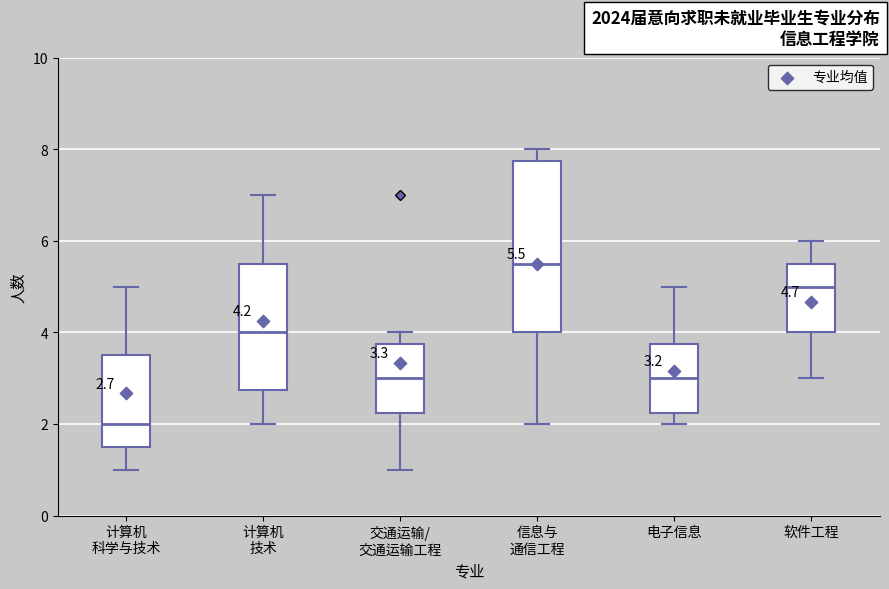

Comparing the boxes themselves (not the whiskers), which one is the tallest?

信息与 通信工程